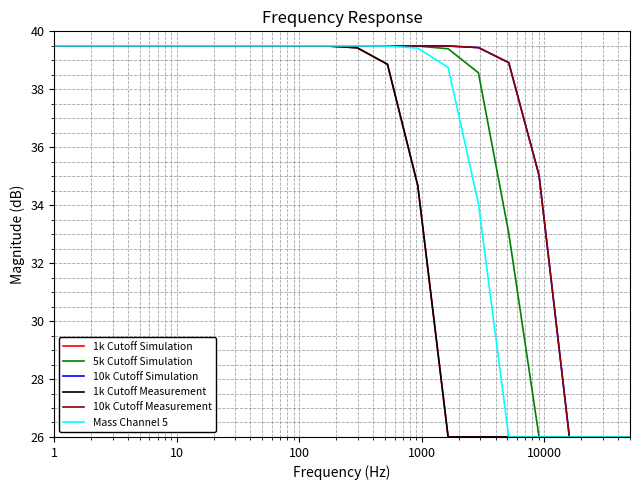

True or false: 1k Cutoff Measurement has more than 2 points higher than both neighbors.

False